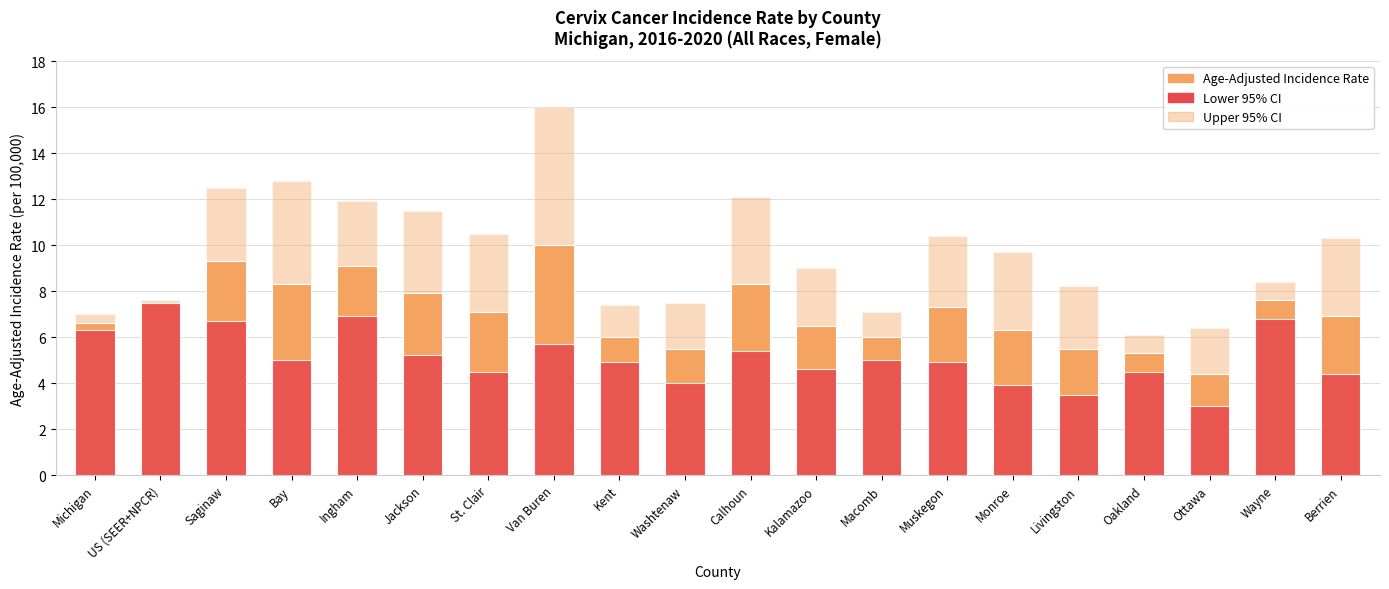

Reading left to right, extract all data points from this chart.

Age-Adjusted Incidence Rate: Michigan=6.6	US (SEER+NPCR)=7.5	Saginaw=9.3	Bay=8.3	Ingham=9.1	Jackson=7.9	St. Clair=7.1	Van Buren=10.0	Kent=6.0	Washtenaw=5.5	Calhoun=8.3	Kalamazoo=6.5	Macomb=6.0	Muskegon=7.3	Monroe=6.3	Livingston=5.5	Oakland=5.3	Ottawa=4.4	Wayne=7.6	Berrien=6.9
Lower 95% CI: Michigan=6.3	US (SEER+NPCR)=7.5	Saginaw=6.7	Bay=5.0	Ingham=6.9	Jackson=5.2	St. Clair=4.5	Van Buren=5.7	Kent=4.9	Washtenaw=4.0	Calhoun=5.4	Kalamazoo=4.6	Macomb=5.0	Muskegon=4.9	Monroe=3.9	Livingston=3.5	Oakland=4.5	Ottawa=3.0	Wayne=6.8	Berrien=4.4
Upper 95% CI: Michigan=7.0	US (SEER+NPCR)=7.6	Saginaw=12.5	Bay=12.8	Ingham=11.9	Jackson=11.5	St. Clair=10.5	Van Buren=16.0	Kent=7.4	Washtenaw=7.5	Calhoun=12.1	Kalamazoo=9.0	Macomb=7.1	Muskegon=10.4	Monroe=9.7	Livingston=8.2	Oakland=6.1	Ottawa=6.4	Wayne=8.4	Berrien=10.3